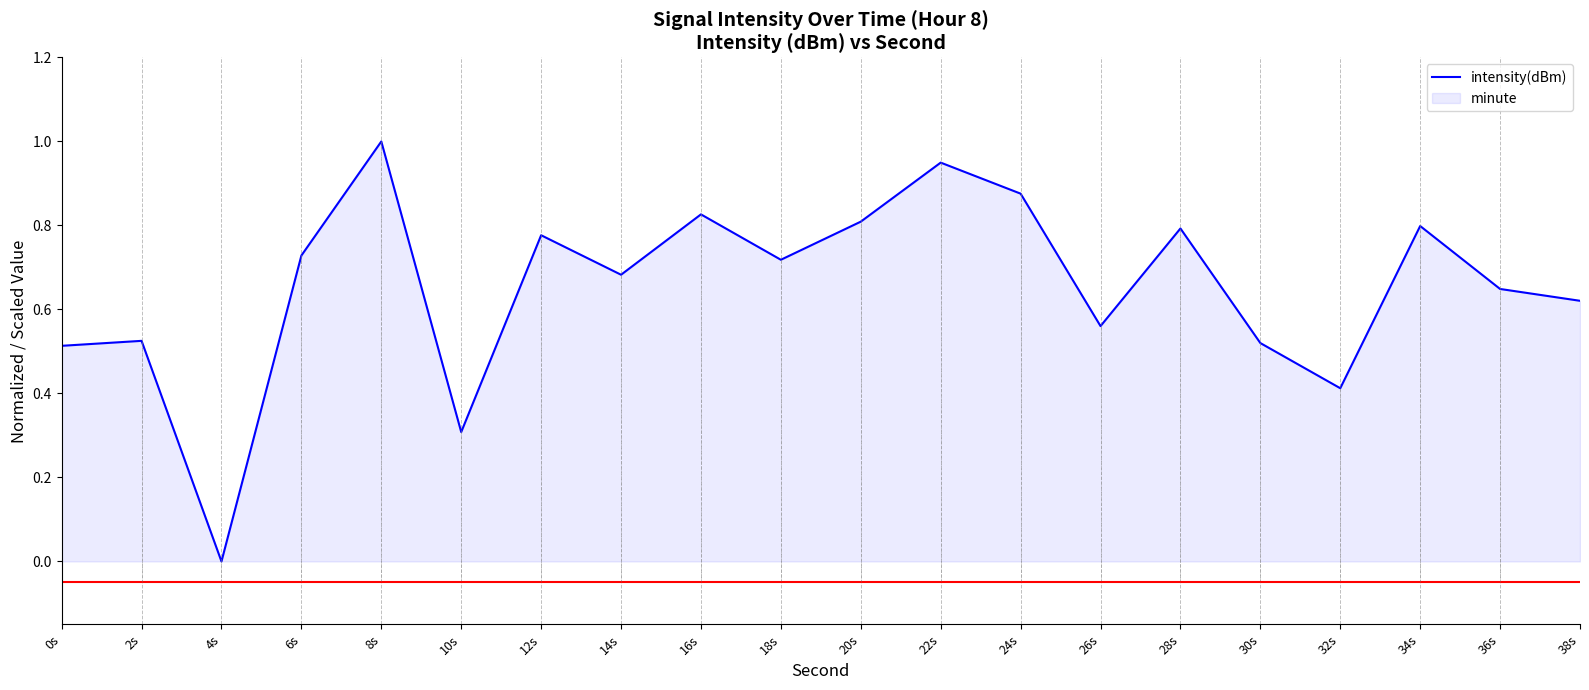

How many interior local peaks does the intensity(dBm) series have?

7